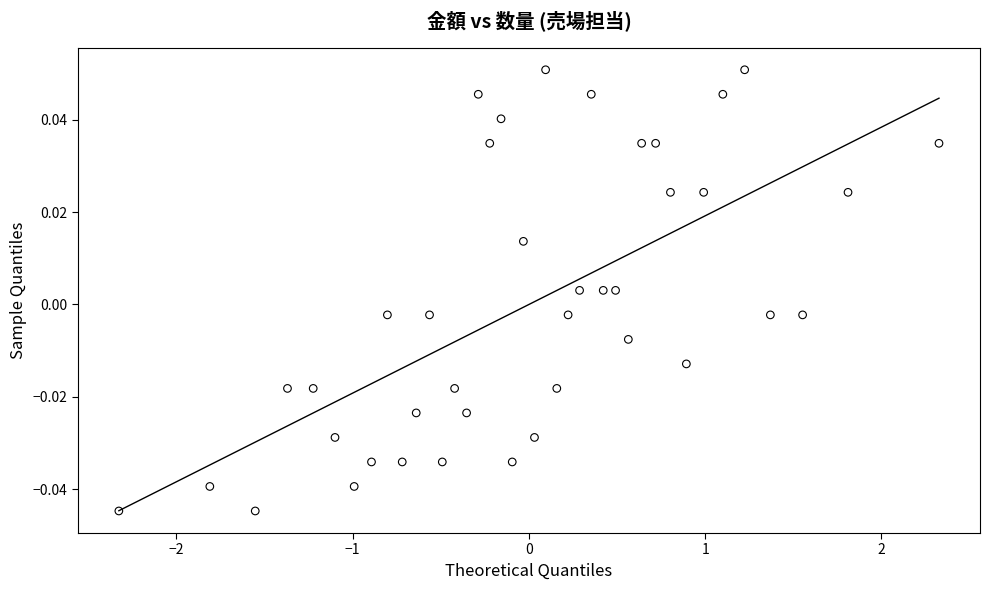

What is the range of X values (max minus min)?

4.7